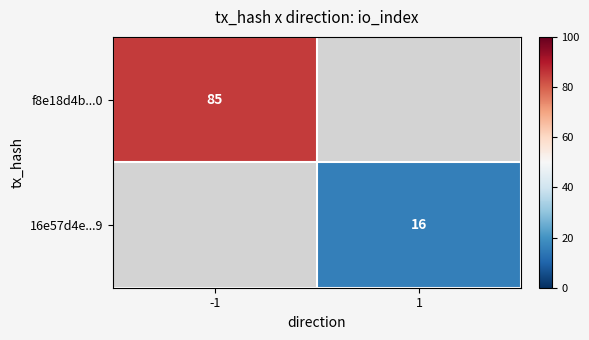

True or false: 16e57d4e...9 has a value of 26 at 1.

False